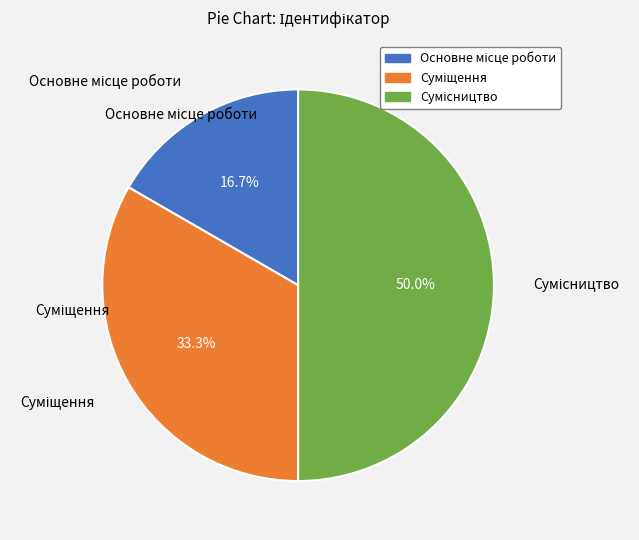

Which category has the smallest portion of the pie?

Основне місце роботи